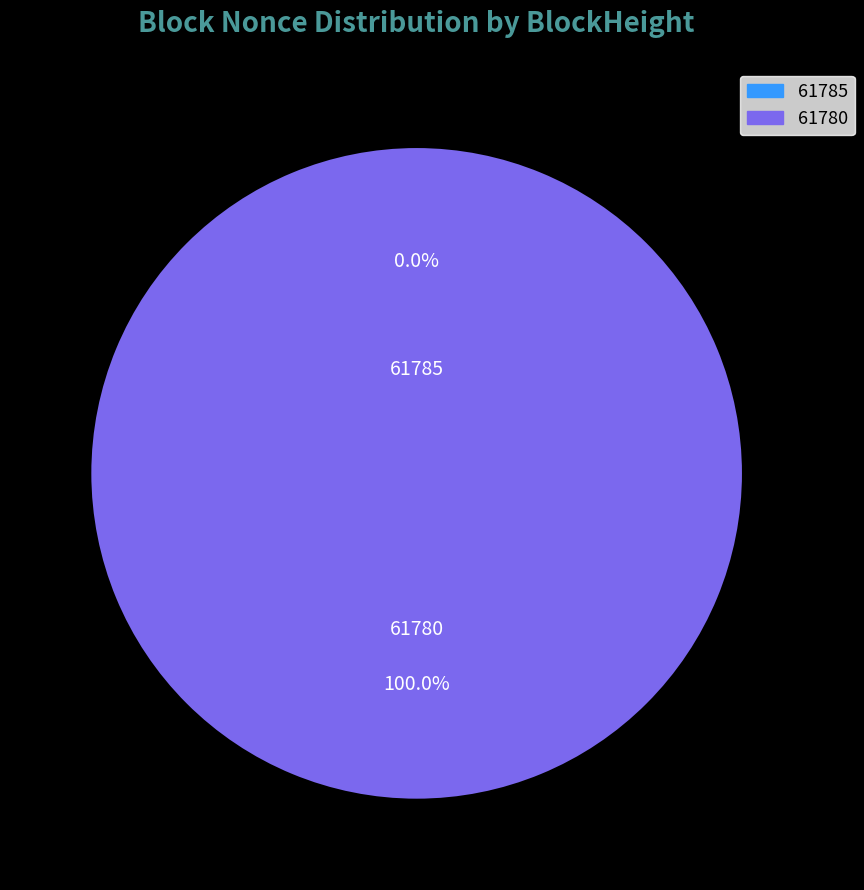

Is it true that 61780 is 100% of the pie?

True